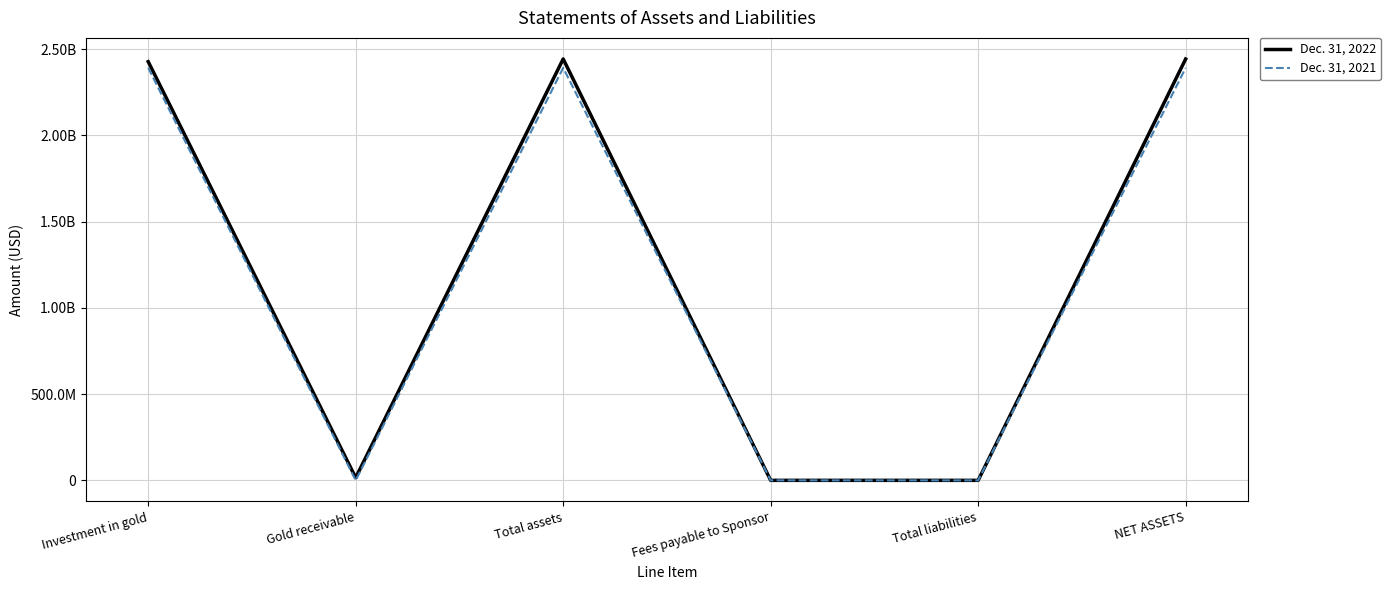

True or false: Dec. 31, 2021 and Dec. 31, 2022 intersect in this chart.

False